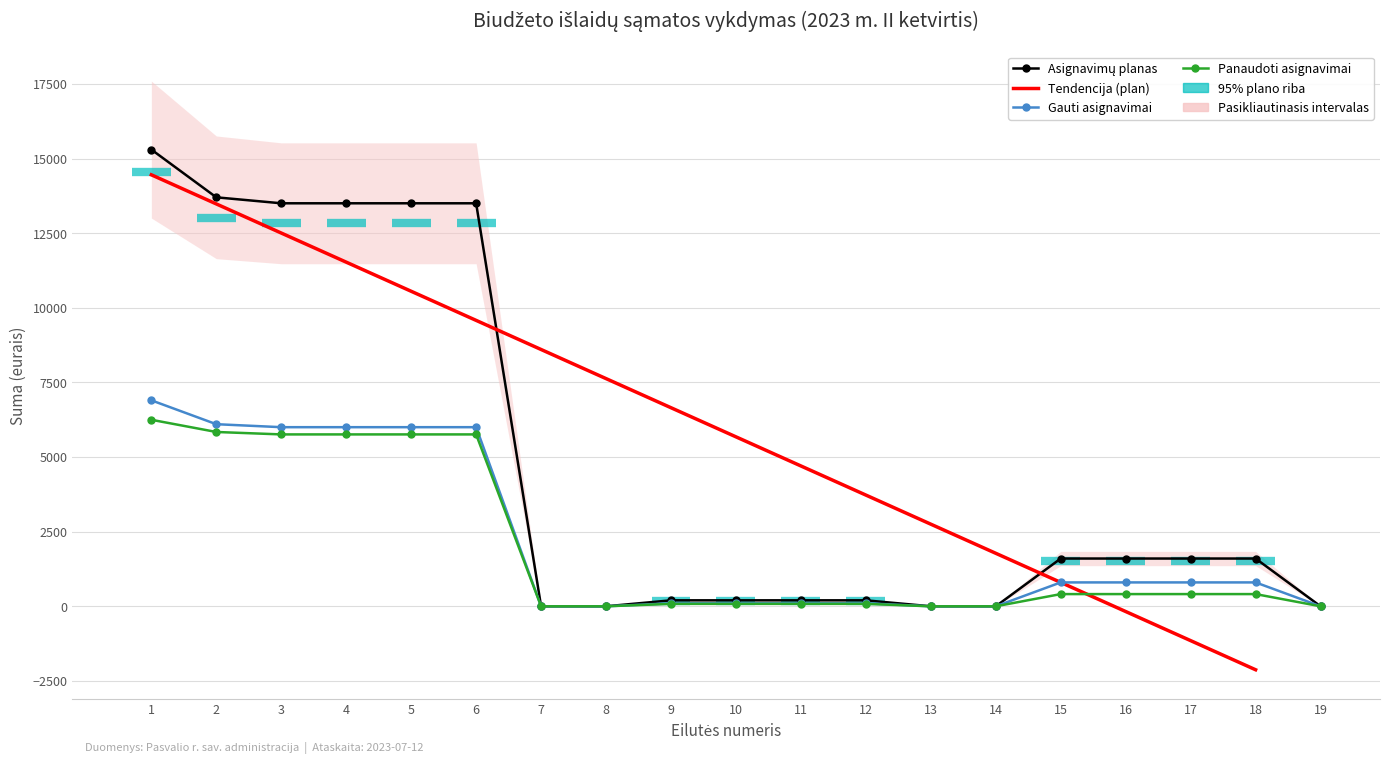

What is the value of the Gauti asignavimai point at the 18th from the left?

800.0